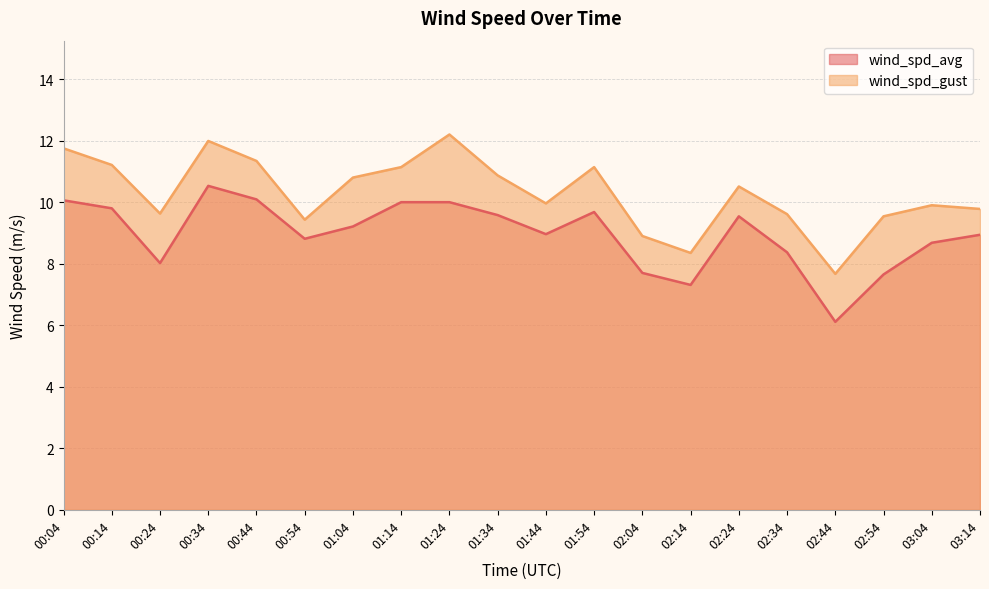

At which label does wind_spd_gust reach its peak?

01:24